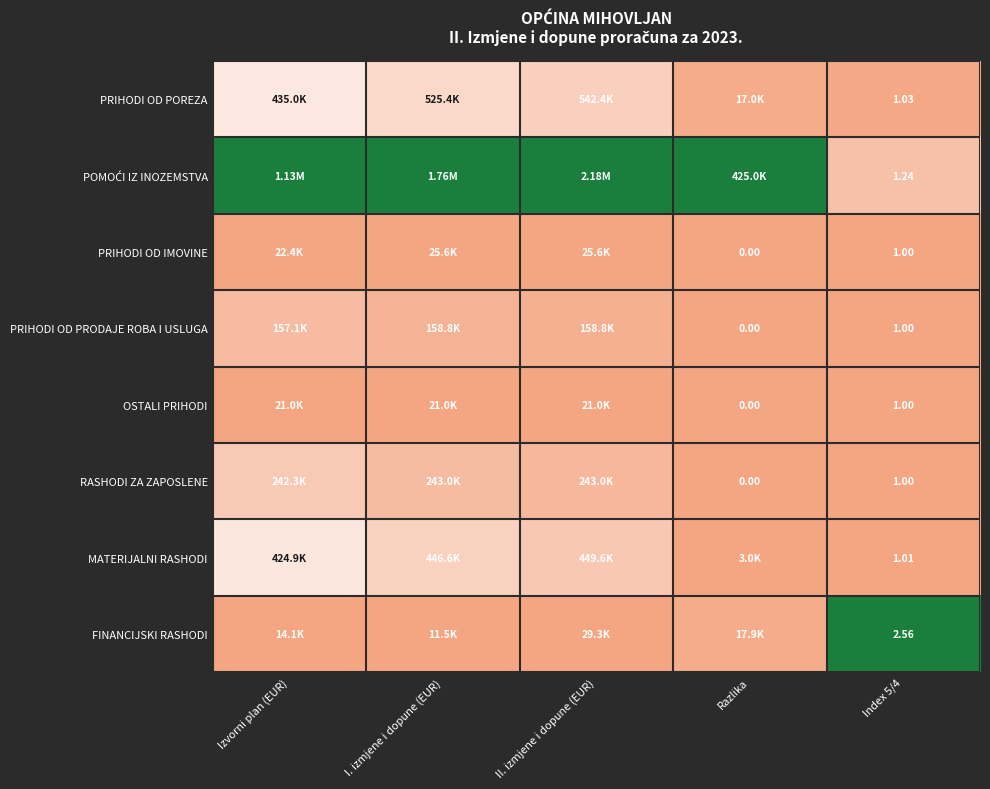

Which has a higher value, II. izmjene i dopune (EUR) or Index 5/4?

II. izmjene i dopune (EUR)